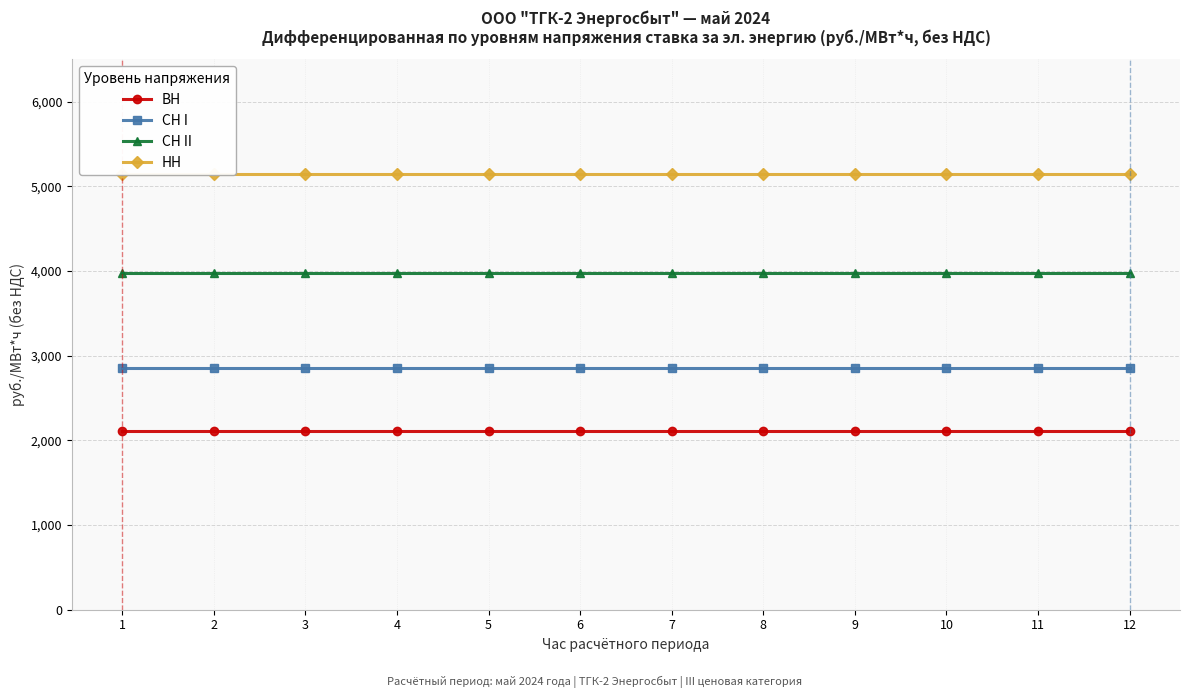

True or false: ВН has a value of 2107.2 at 6.

True